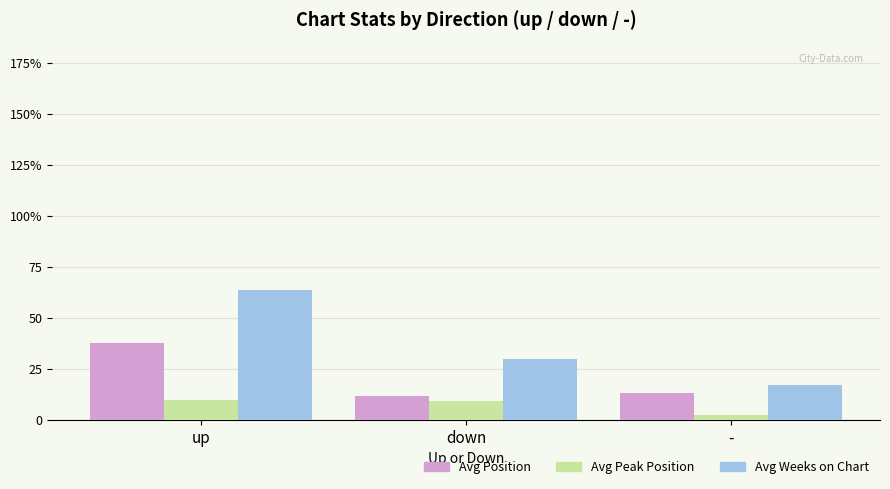

What is the total value across all series at -?

32.0